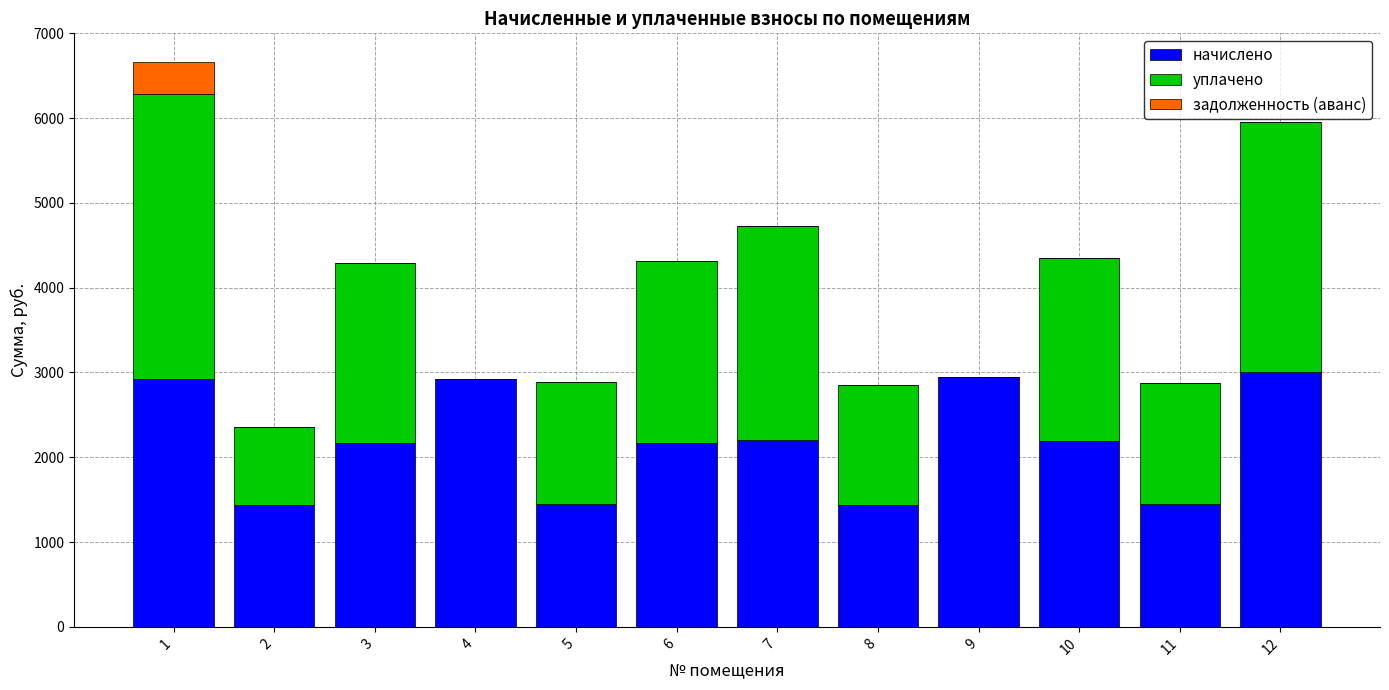

The value of начислено at 10 is 552.4. True or false?

False